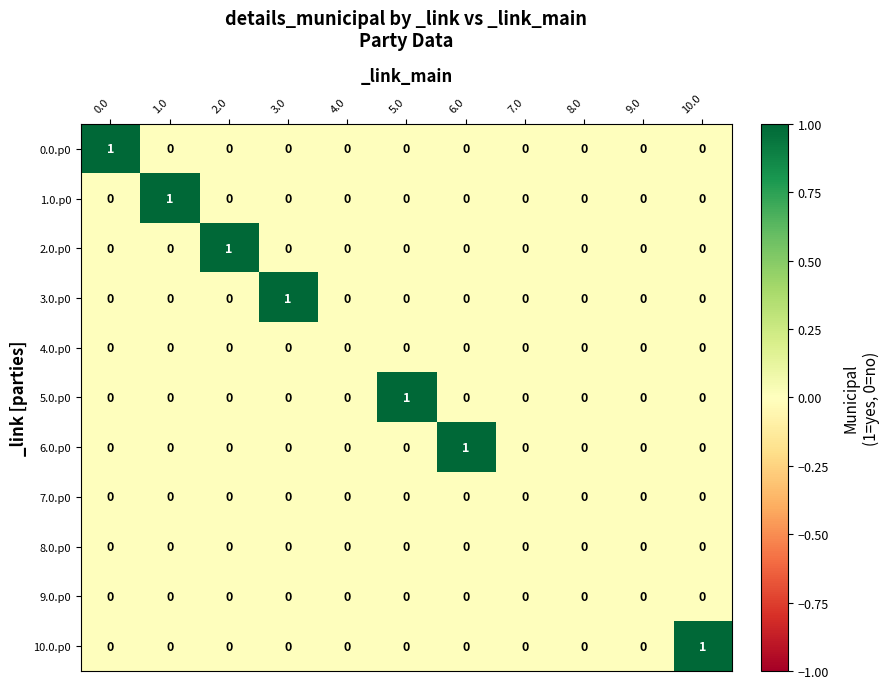

What is the total value across all series at 2.0?

1